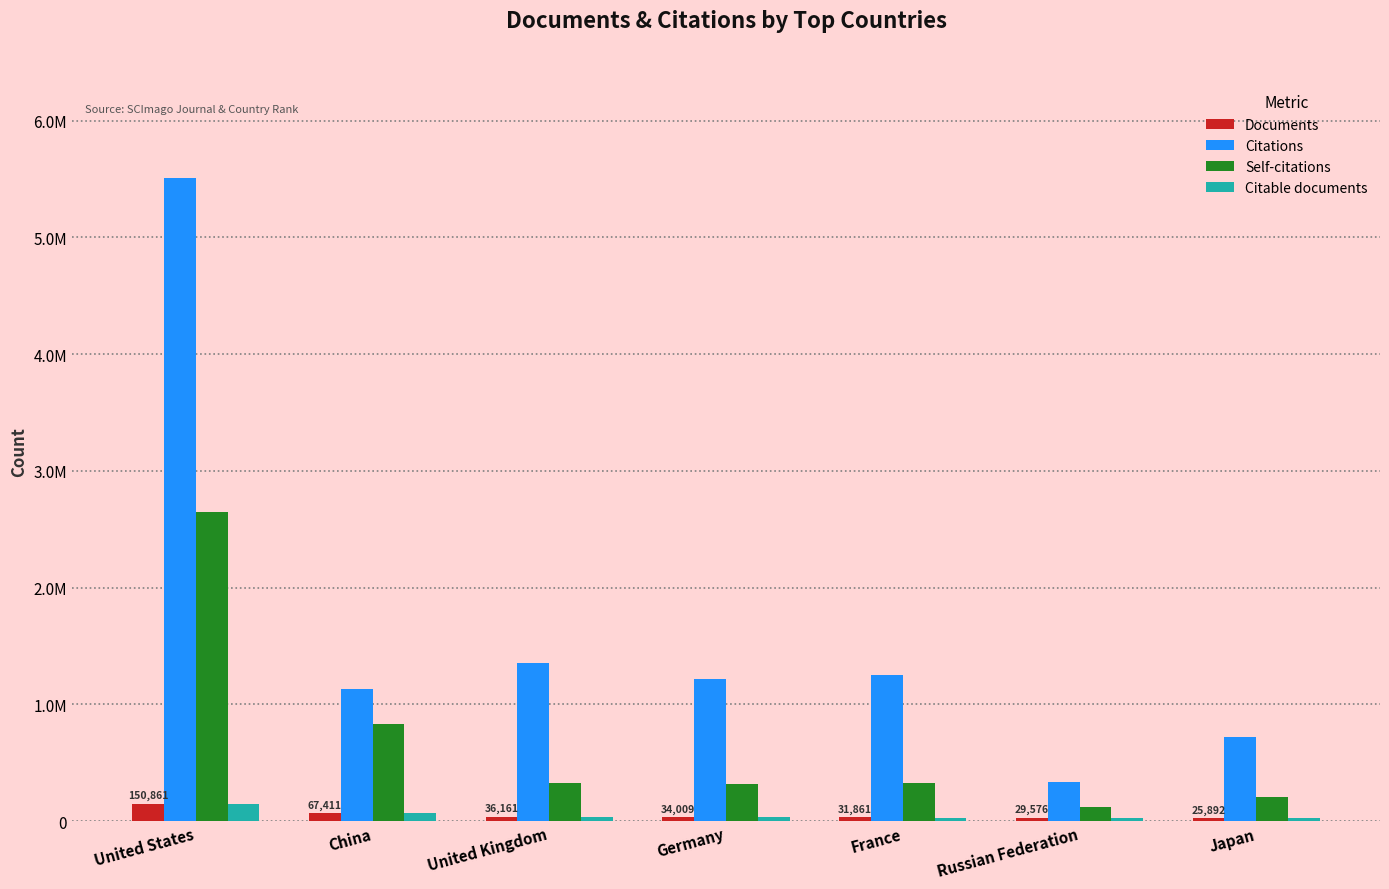

Which series has the largest range (max minus min)?

Citations